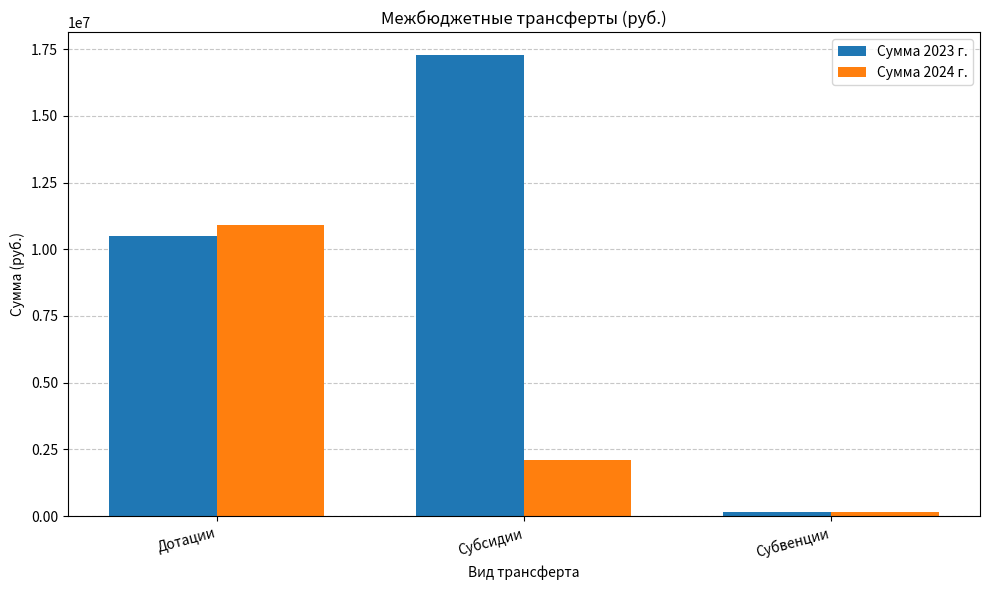

Reading left to right, what are all the values shown in this chart?

Сумма 2023 г.: Дотации=10489200.0	Субсидии=17274992.3	Субвенции=157620.0
Сумма 2024 г.: Дотации=10913400.0	Субсидии=2096200.0	Субвенции=162820.0